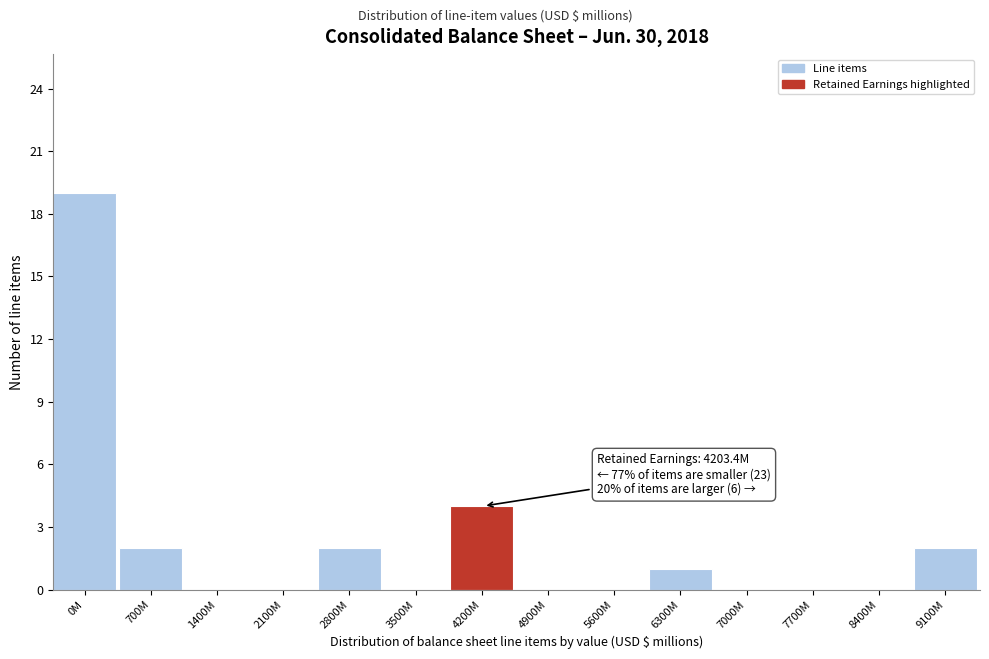

What is the maximum value shown in the chart?

19